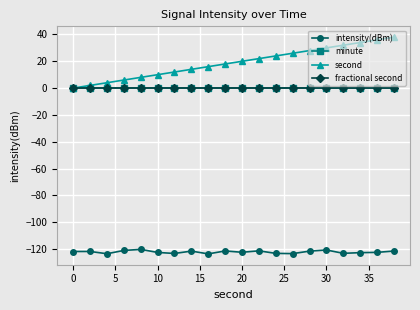

Does the chart have visible grid lines?

Yes